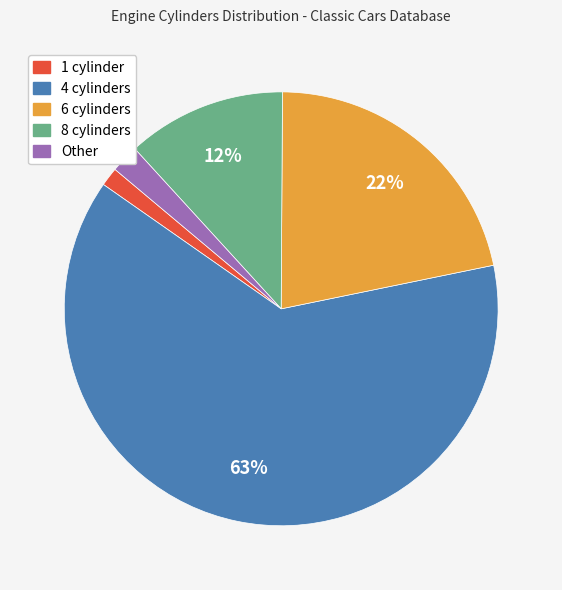

Count the number of slices in the pie.

5